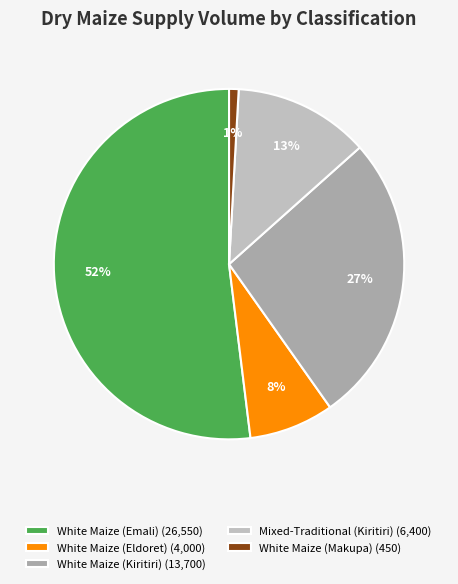

What is the majority slice?

White Maize (Emali)